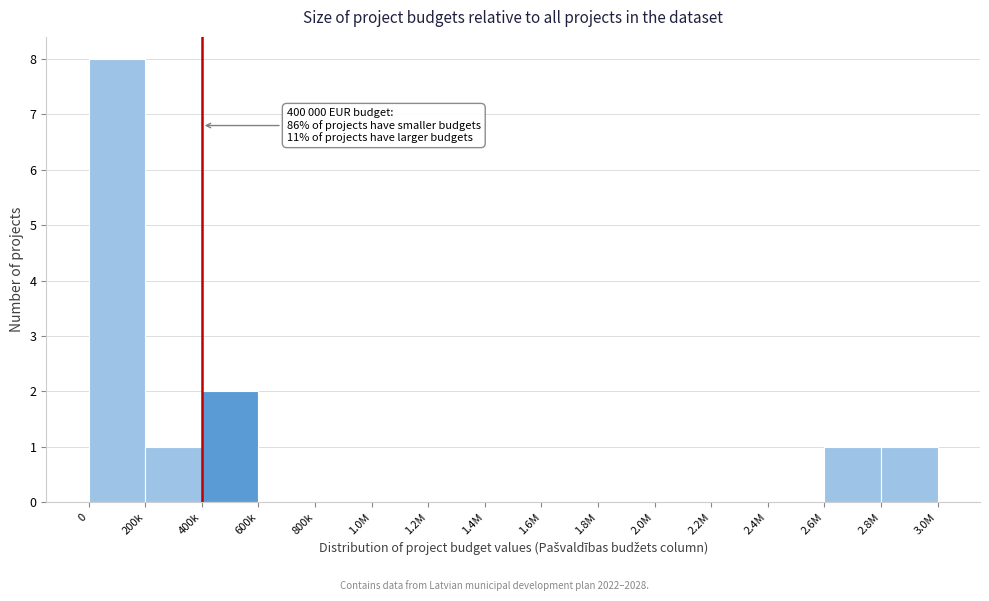

Reading right to left, extract all data points from this chart.

2.8M=1	2.6M=1	2.4M=0	2.2M=0	2.0M=0	1.8M=0	1.6M=0	1.4M=0	1.2M=0	1.0M=0	800k=0	600k=0	400k=2	200k=1	0=8